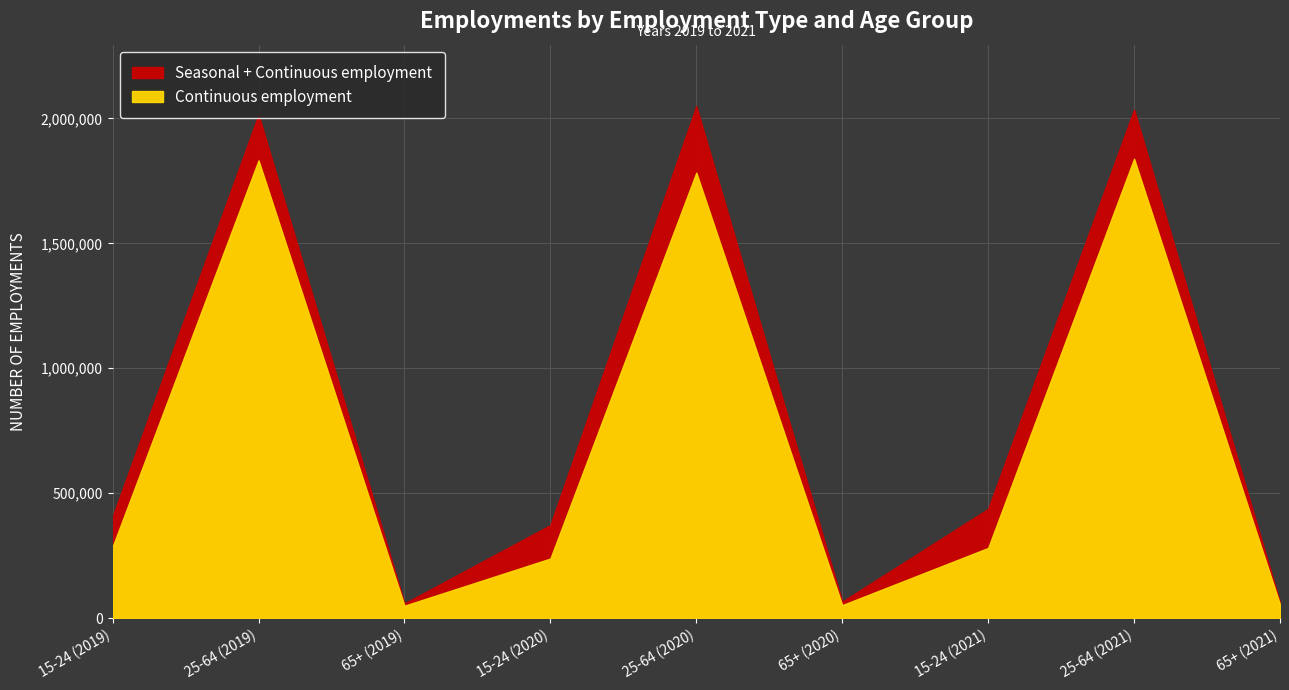

Which series has the widest spread of values?

Continuous employment